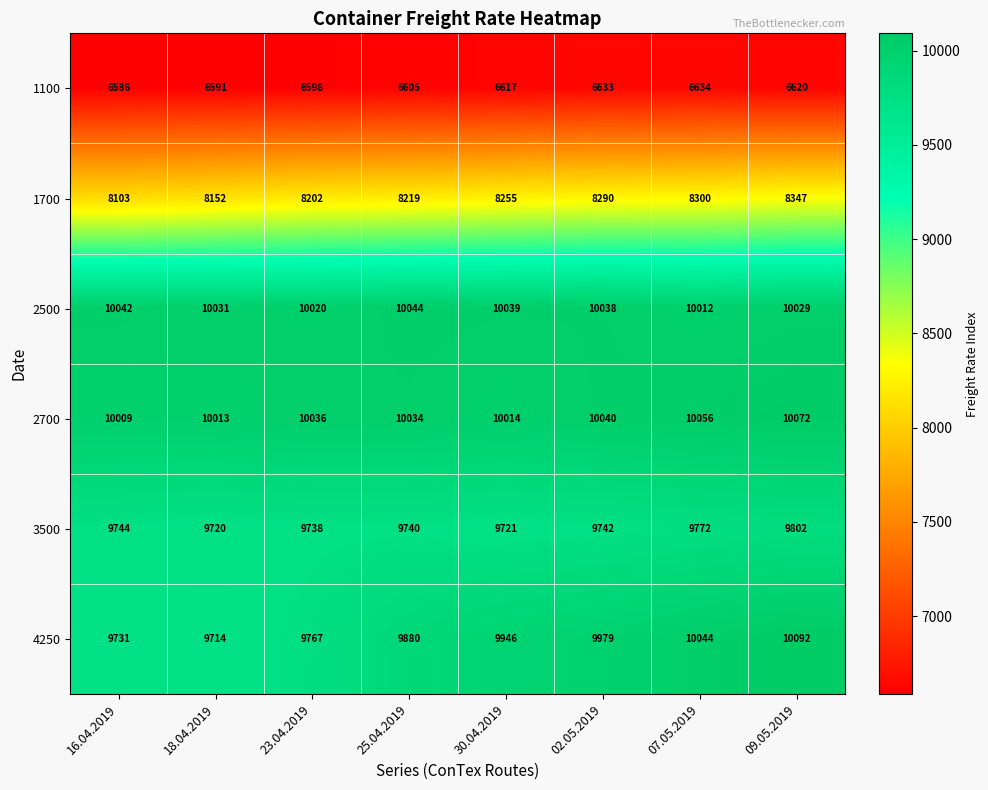

What is the difference between the highest and lowest values at 30.04.2019?

3422